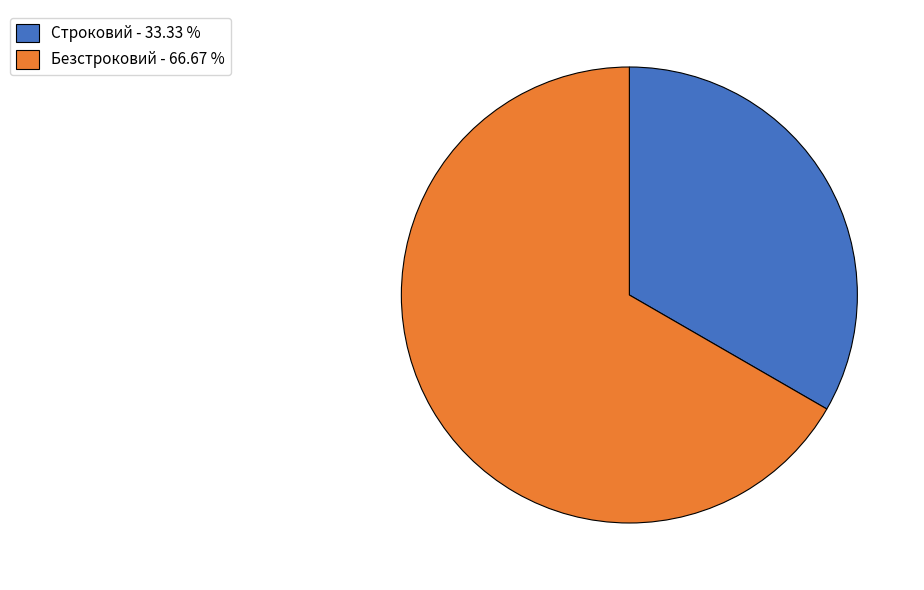

How many segments does this pie chart have?

2